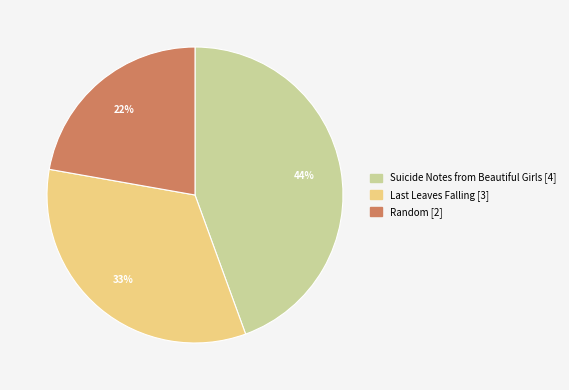

To the nearest percent, what is the average slice percentage?

33%